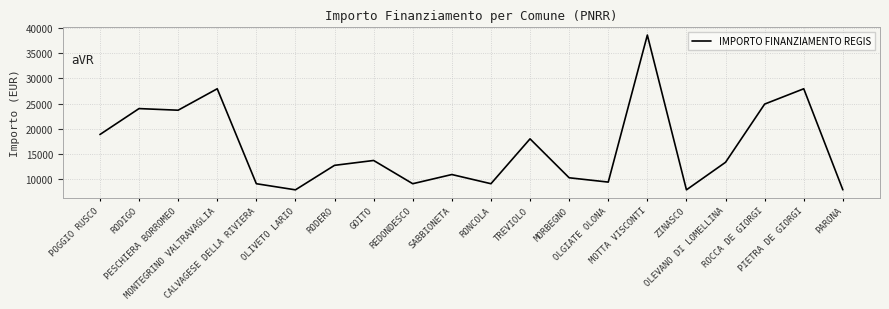

What is the change in value from MONTEGRINO VALTRAVAGLIA to OLEVANO DI LOMELLINA?

-14568